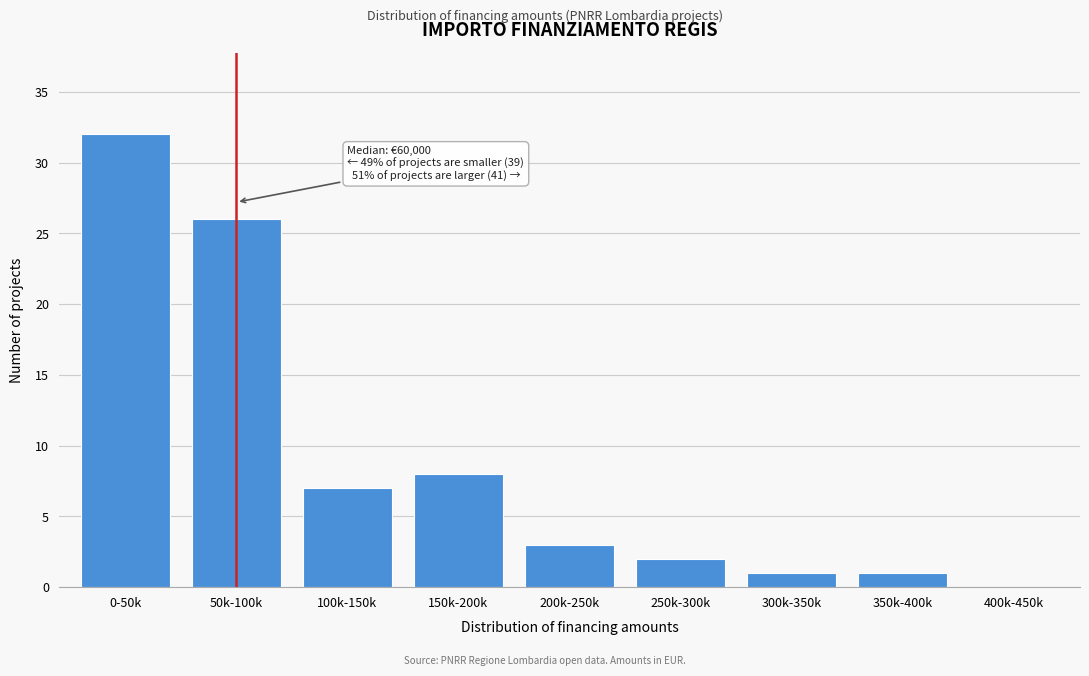

Reading left to right, transcribe all the data shown in this chart.

0-50k=32	50k-100k=26	100k-150k=7	150k-200k=8	200k-250k=3	250k-300k=2	300k-350k=1	350k-400k=1	400k-450k=0